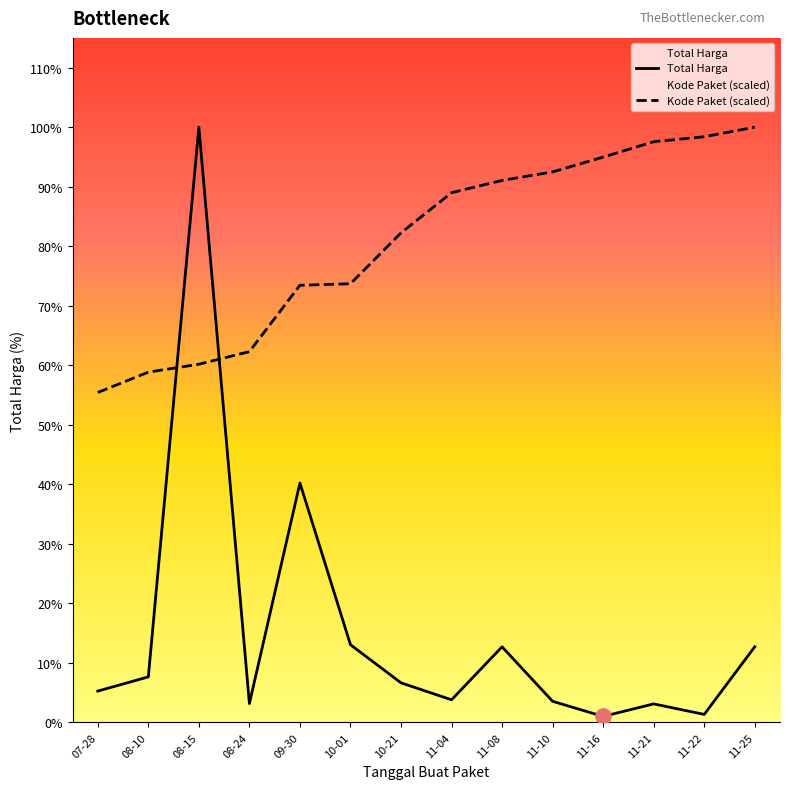

Is the value of Total Harga at 10-01 greater than the value of Kode Paket at 11-10?

No